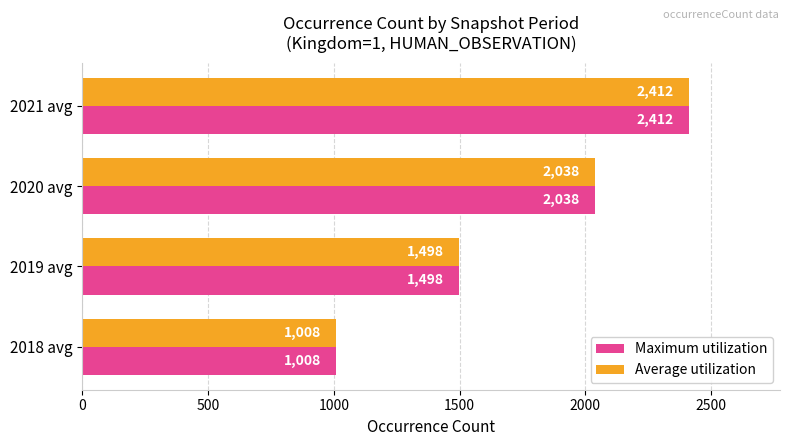

Count the number of data series in this chart.

2